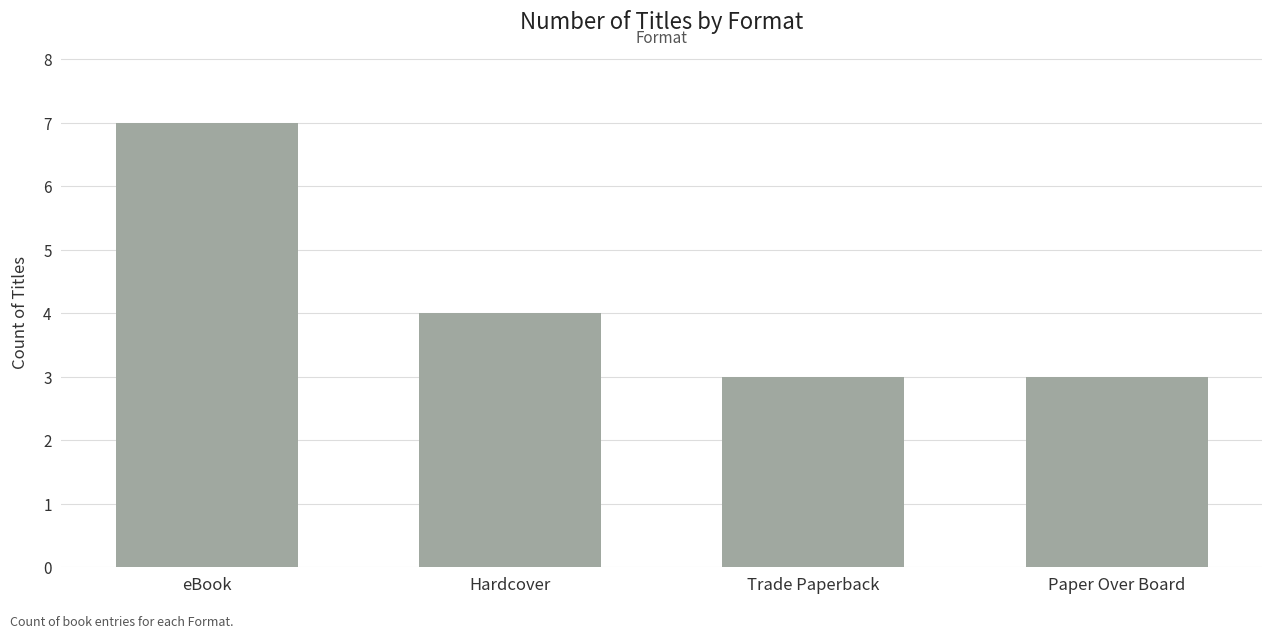

What is the smallest value displayed?

3